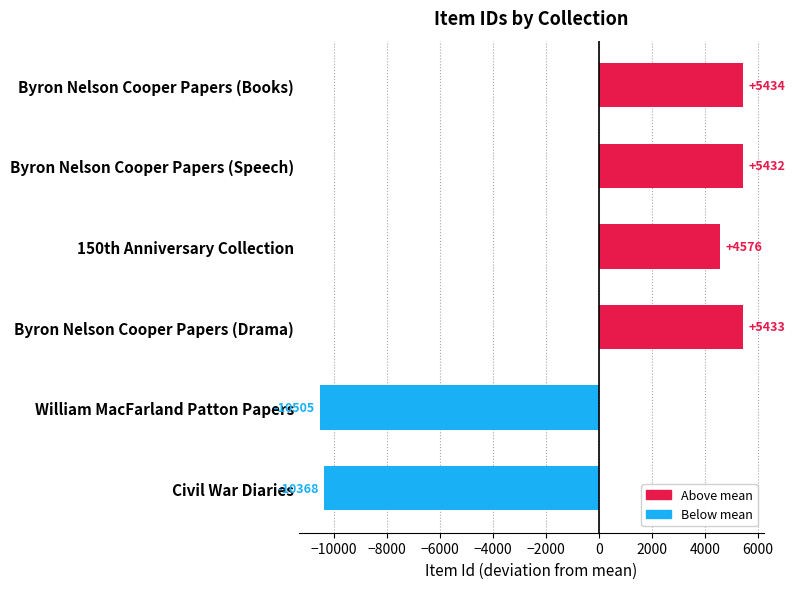

True or false: the data shows -18736.4 at William MacFarland Patton Papers.

False